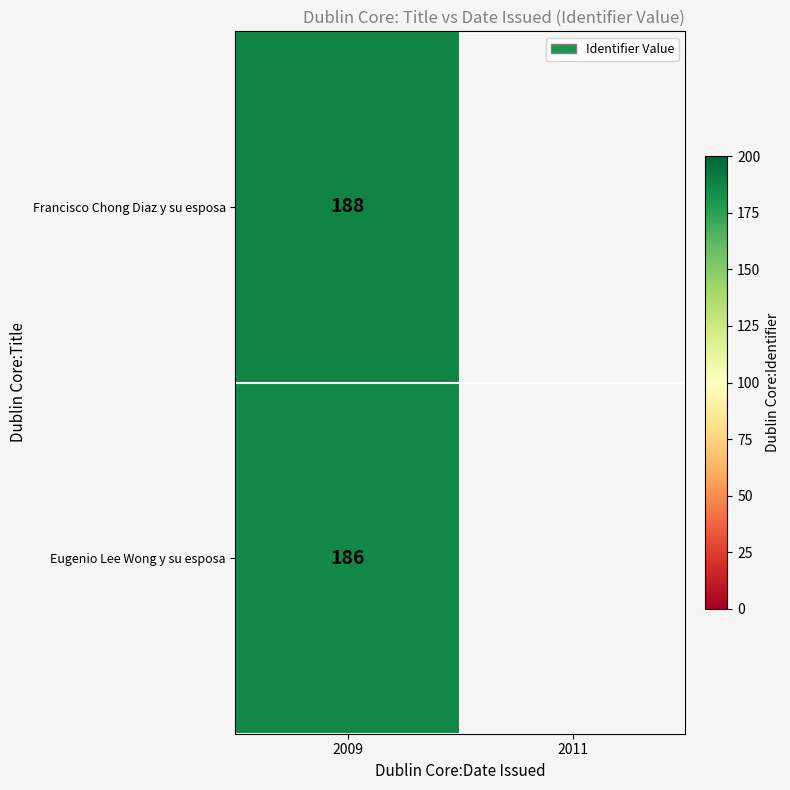

True or false: Francisco Chong Diaz y su esposa has a value of 93.2 at 2009.

False